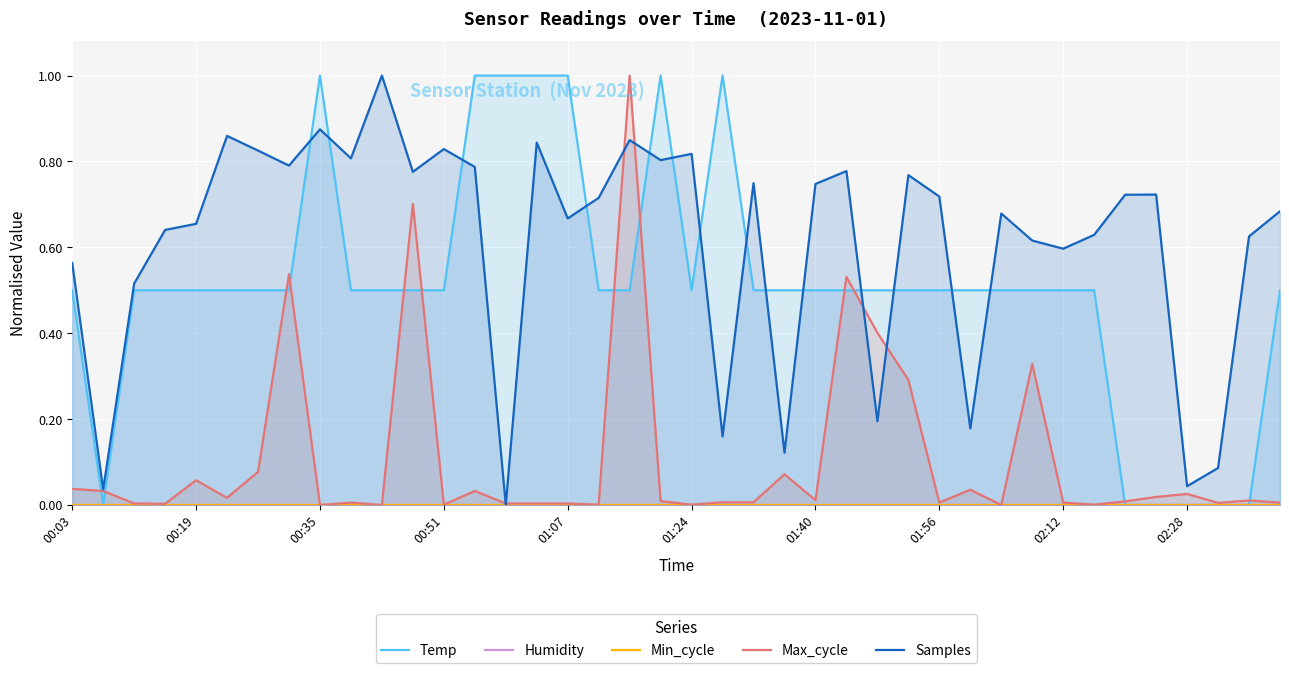

At how many categories does at least one series exceed 0?

40